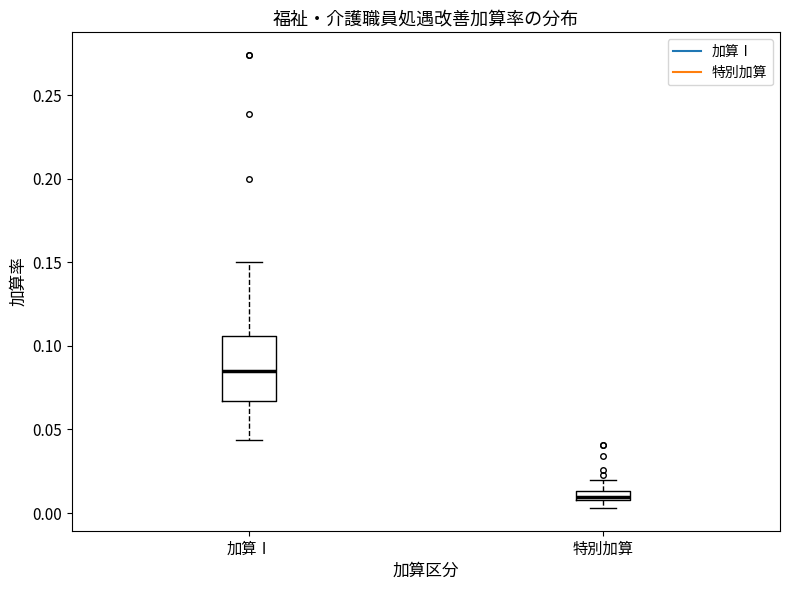

Which box's median line is the highest?

加算Ⅰ